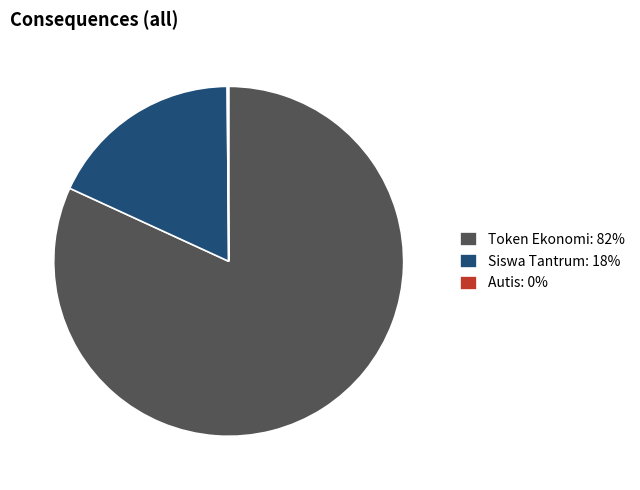

True or false: Token Ekonomi: 82% accounts for 82% of the total.

True